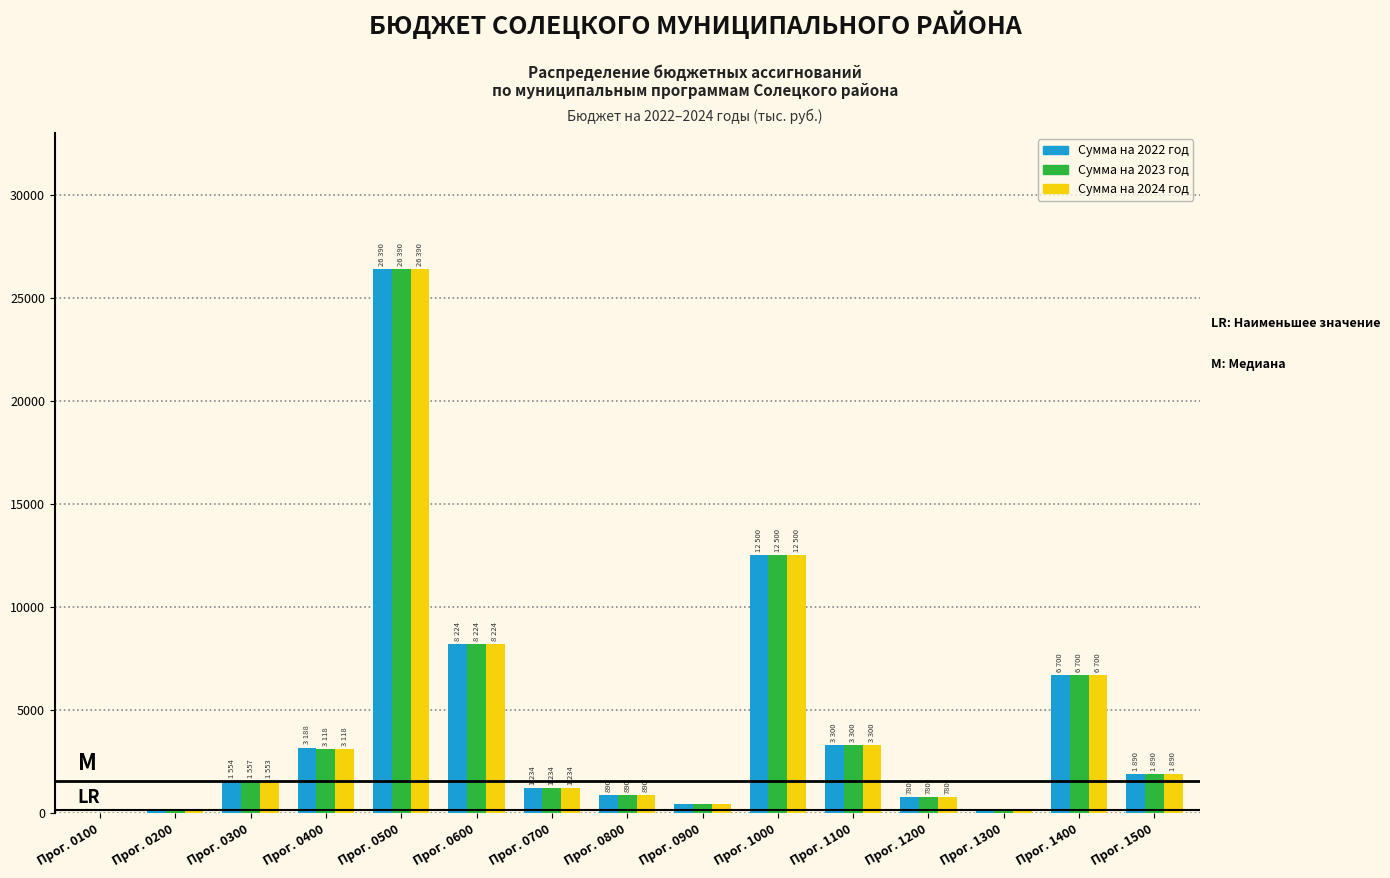

The value of Сумма на 2023 год at Прог. 1400 is 11755. True or false?

False